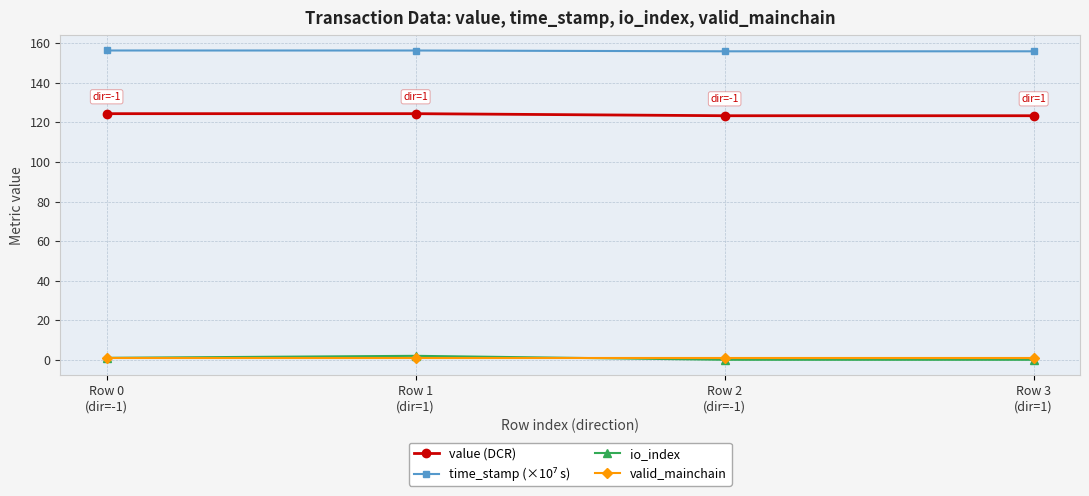

The value of value (DCR) at Row 0
(dir=-1) is 60.2. True or false?

False